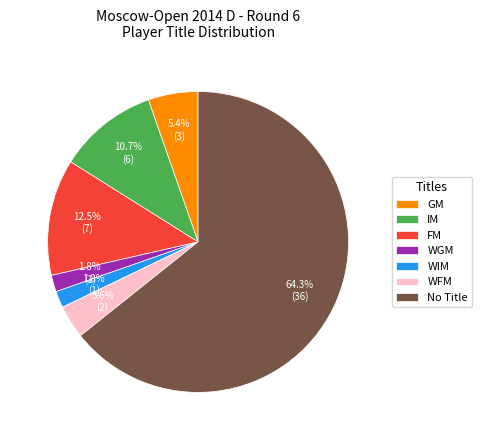

What is the largest slice in the pie chart?

No Title